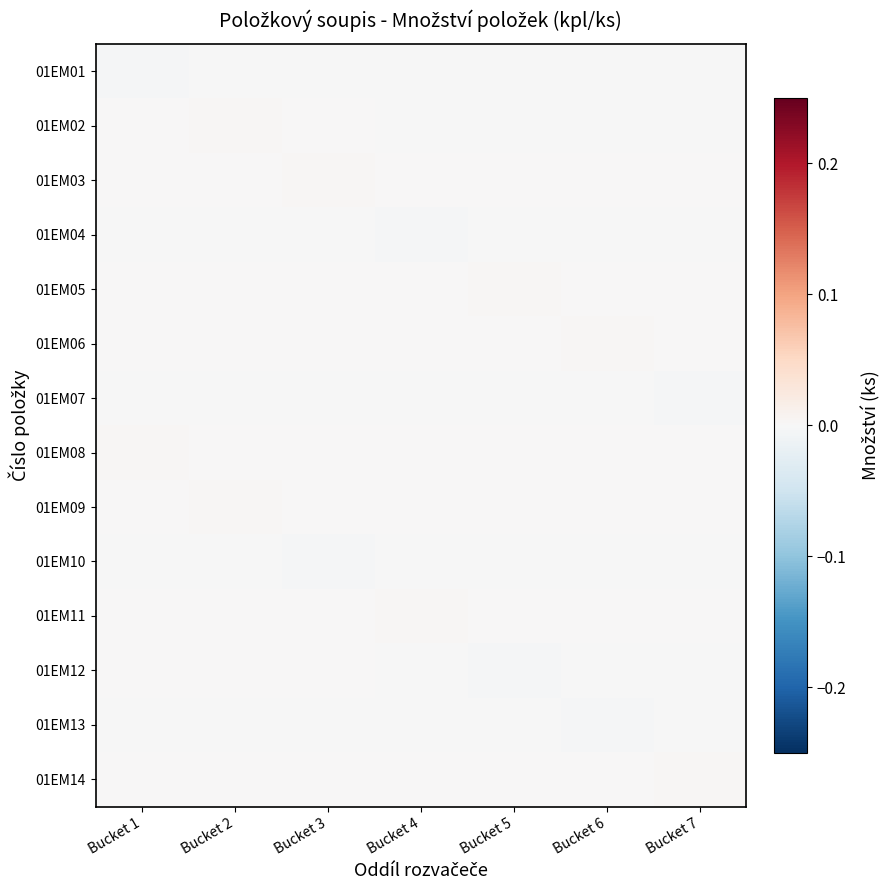

How many series are shown in this chart?

14